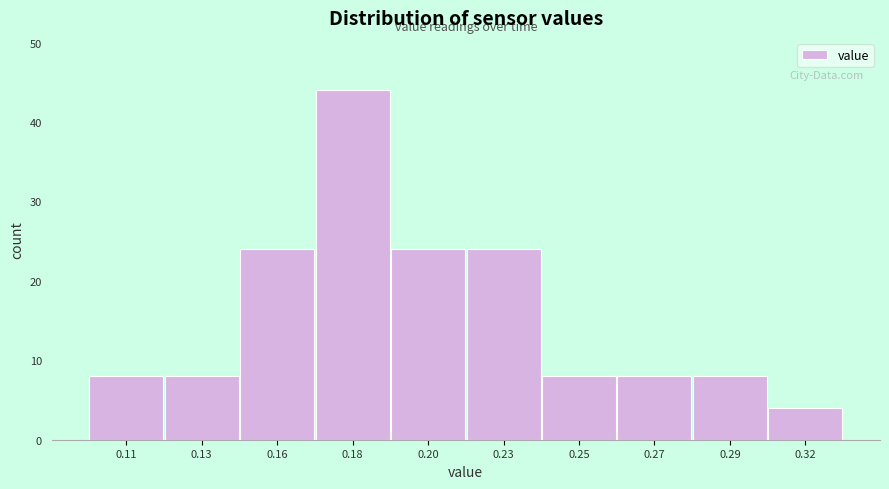

Reading right to left, transcribe all the data shown in this chart.

0.32=4	0.29=8	0.27=8	0.25=8	0.23=24	0.20=24	0.18=44	0.16=24	0.13=8	0.11=8